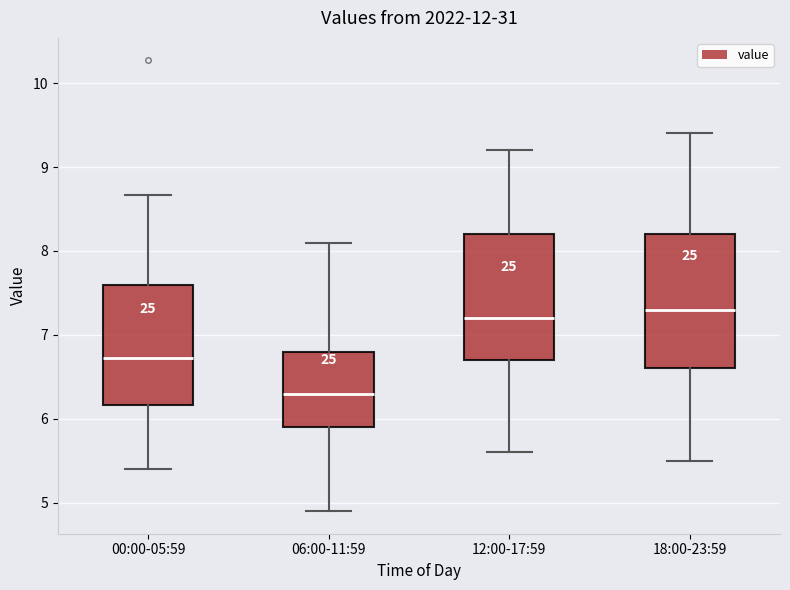

Reading left to right, read every box against the y-axis: the position of its median line, the range the box covers, and the ends of its whiskers. The values are not printed on the chart, so give them approximately, as read against the axis.

00:00-05:59: median 6.7, box 6.2 to 7.6, whiskers 5.4 to 8.7
06:00-11:59: median 6.3, box 5.9 to 6.8, whiskers 4.9 to 8.1
12:00-17:59: median 7.2, box 6.7 to 8.2, whiskers 5.6 to 9.2
18:00-23:59: median 7.3, box 6.6 to 8.2, whiskers 5.5 to 9.4